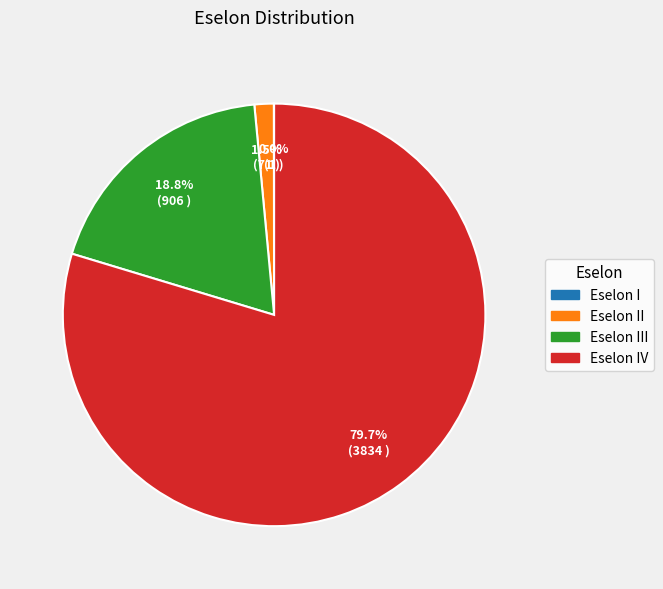

To the nearest percent, what is the average slice percentage?

25%